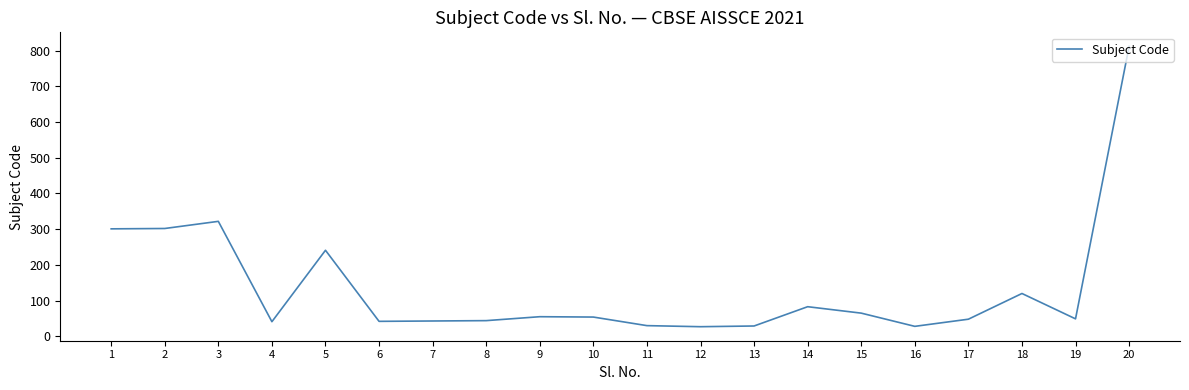

What is the difference between the maximum and minimum values?

785